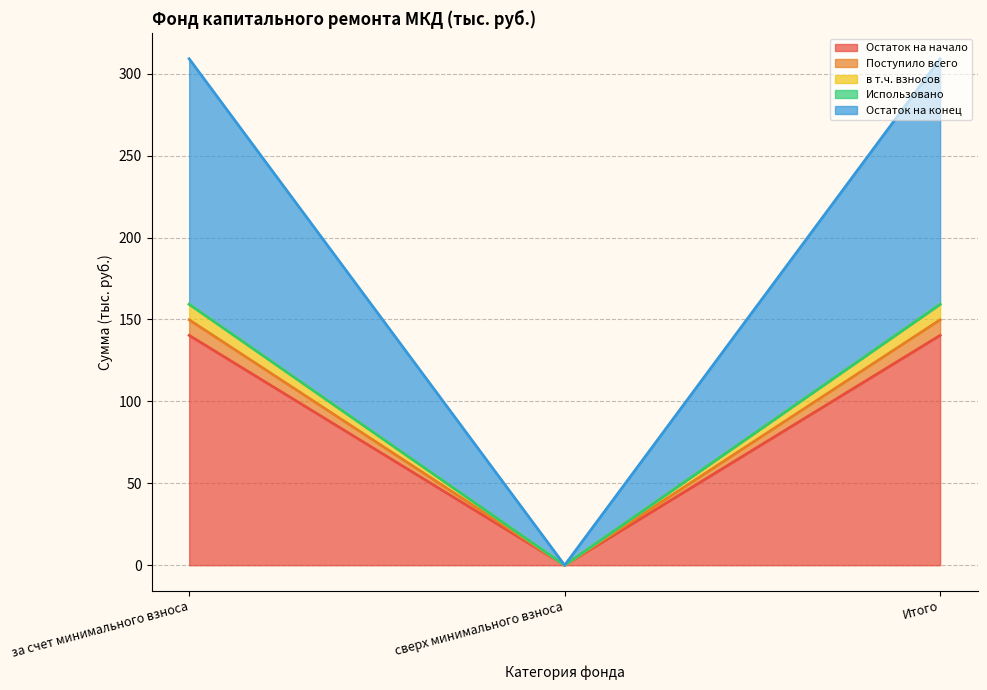

The Остаток на конец series shows 159.3 at Итого. True or false?

True